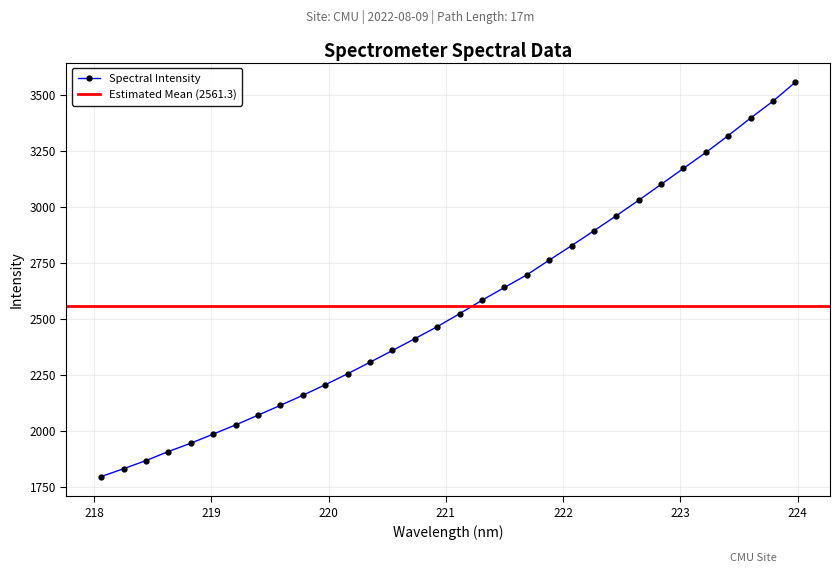

Approximately how many times larger is the value at 219.3979 compared to 219.589?

1.0